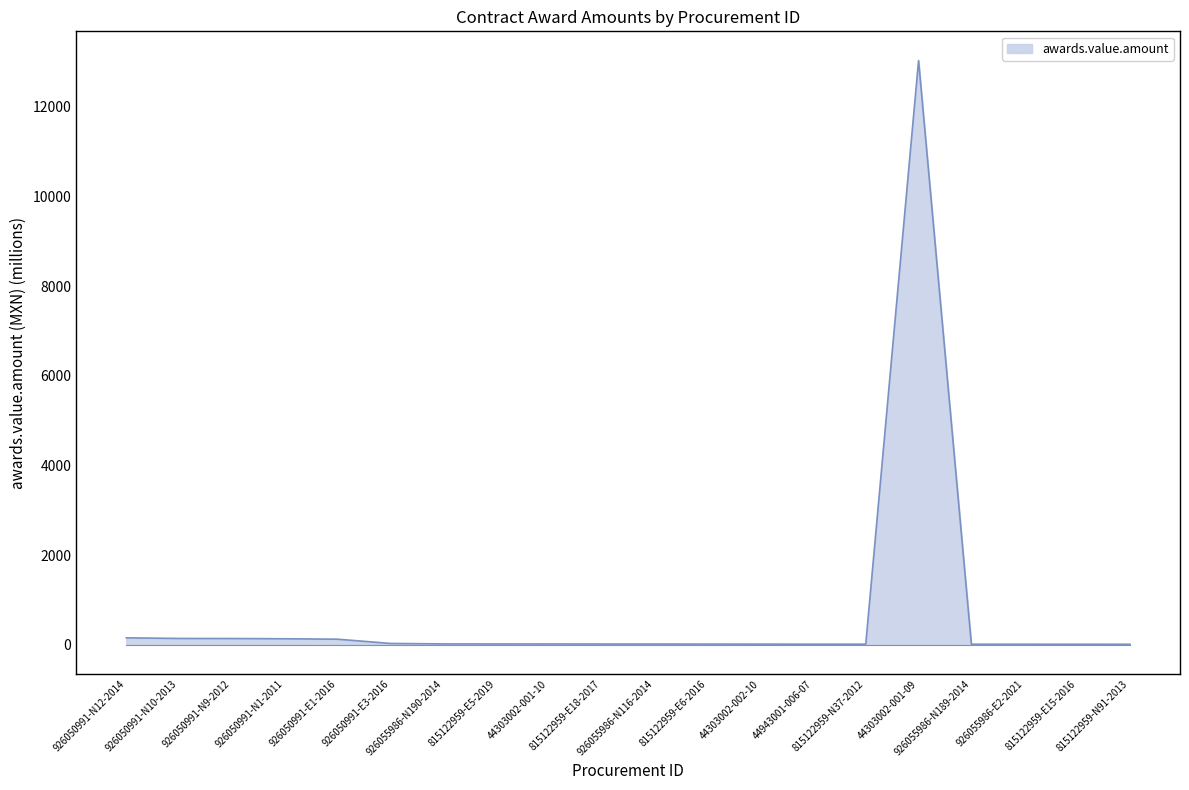

What is the difference between the maximum and minimum values?

13018.1